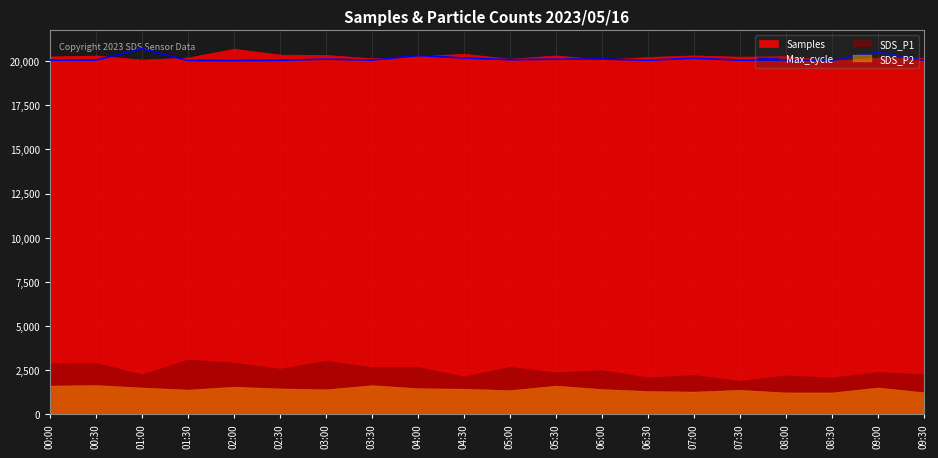

Between 08:30 and 09:00, which is larger?

09:00